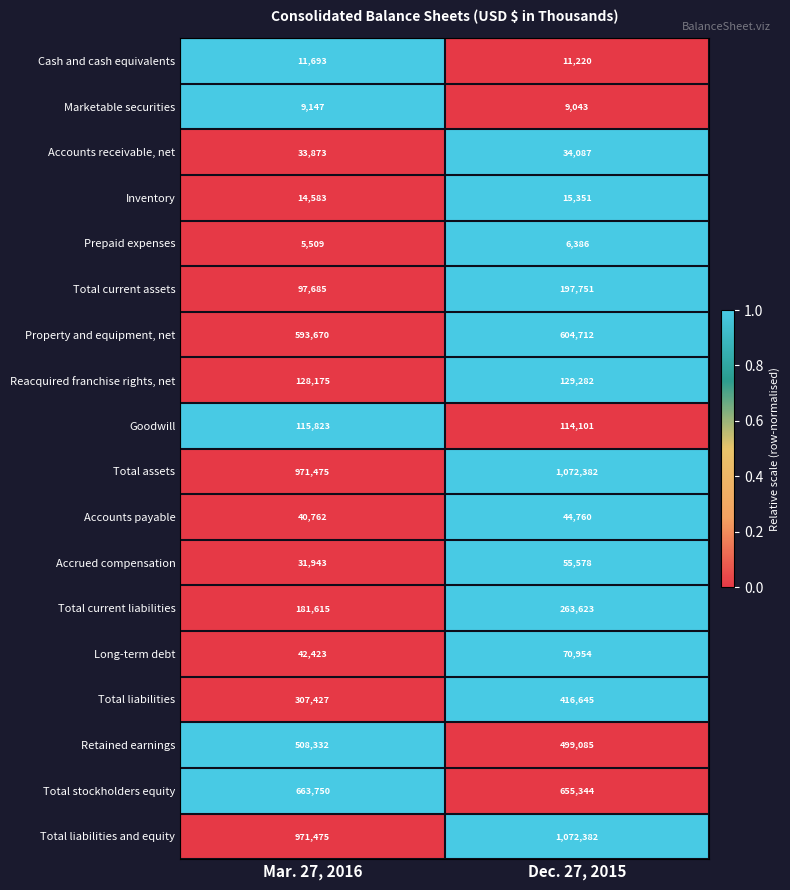

What is the difference between the Retained earnings values at Dec. 27, 2015 and Mar. 27, 2016?

9247